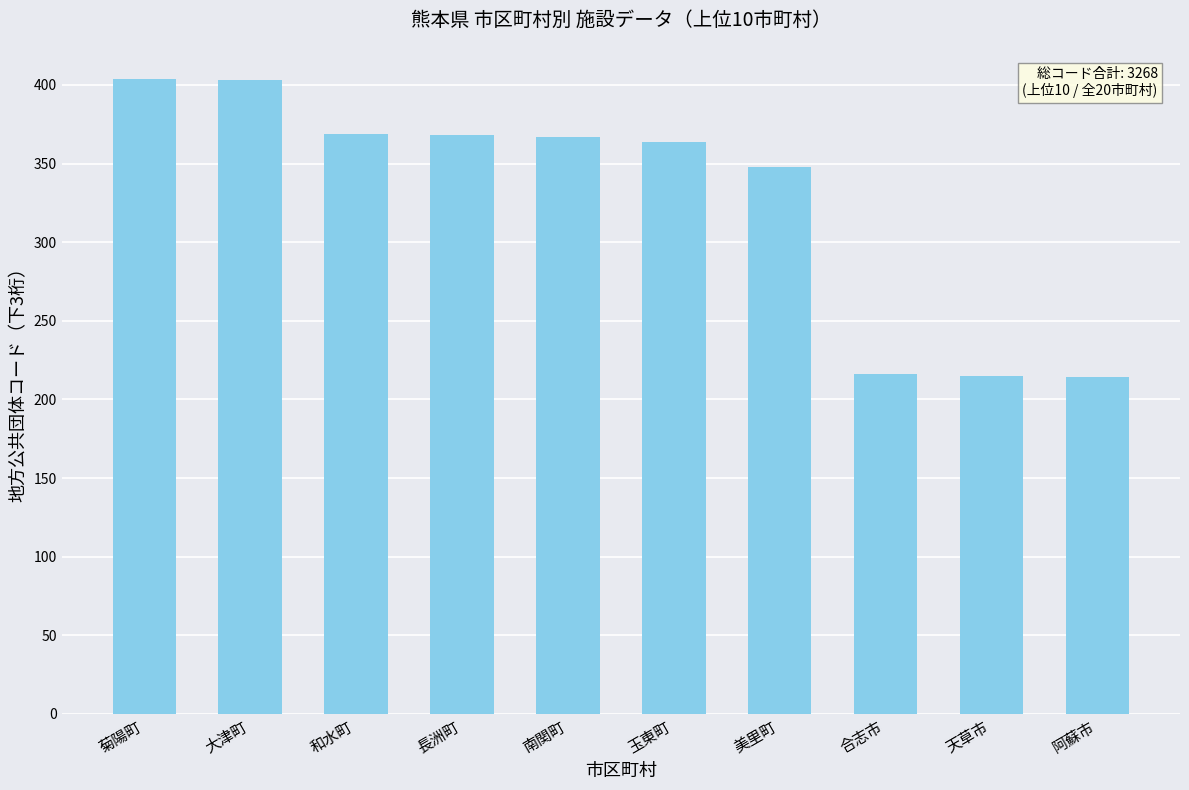

Approximately how many times larger is the value at 天草市 compared to 玉東町?

0.6